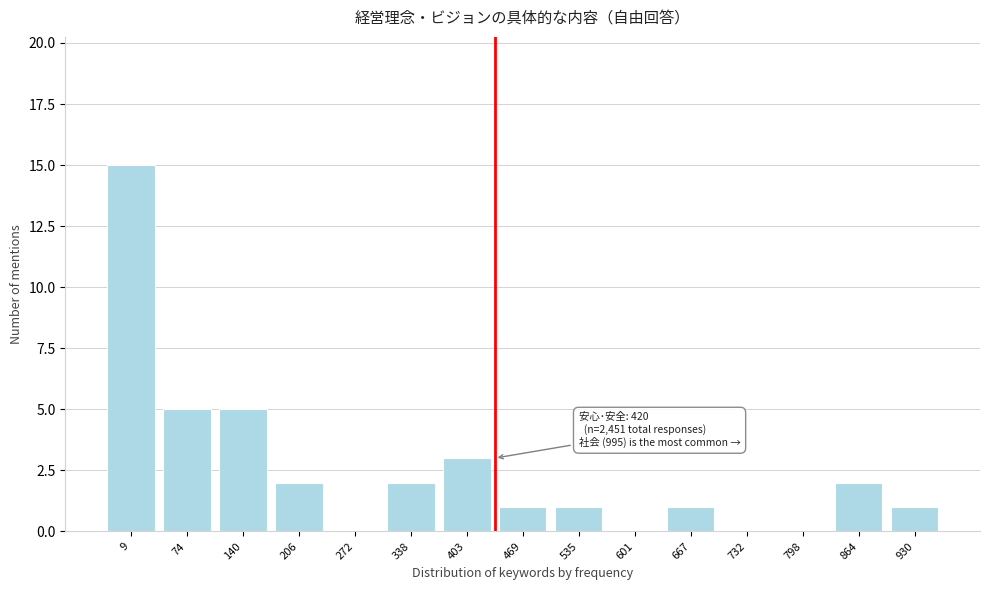

Reading left to right, what are all the values shown in this chart?

9=15	74=5	140=5	206=2	272=0	338=2	403=3	469=1	535=1	601=0	667=1	732=0	798=0	864=2	930=1